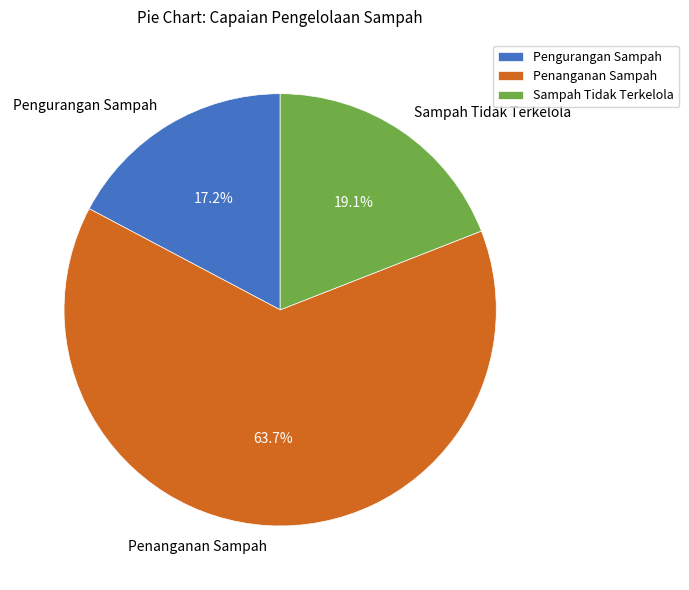

Approximately how many times larger is the value at Sampah Tidak Terkelola compared to Penanganan Sampah?

0.3